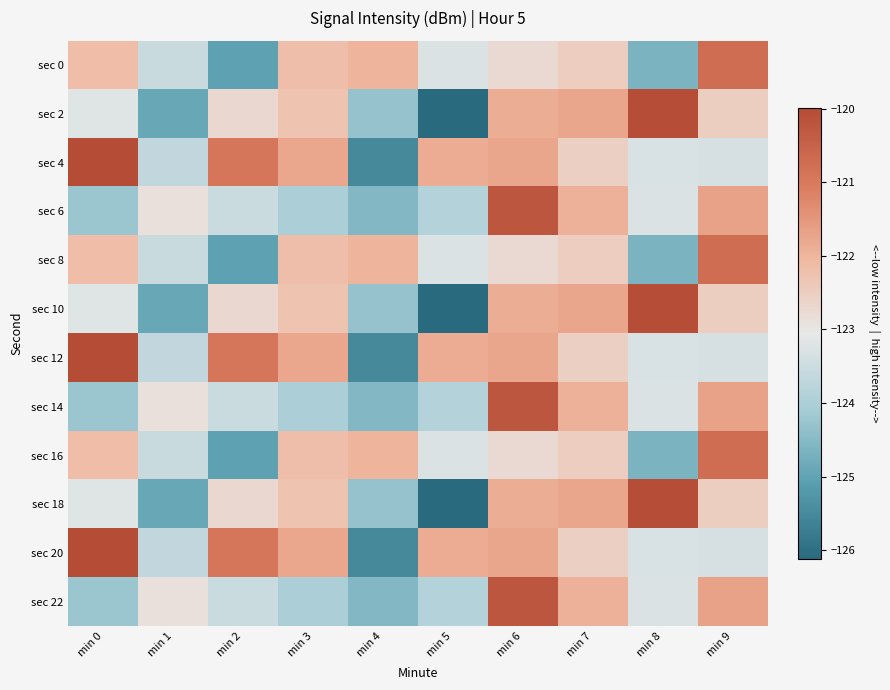

What is the difference between the highest and lowest values at min 9?

2.6